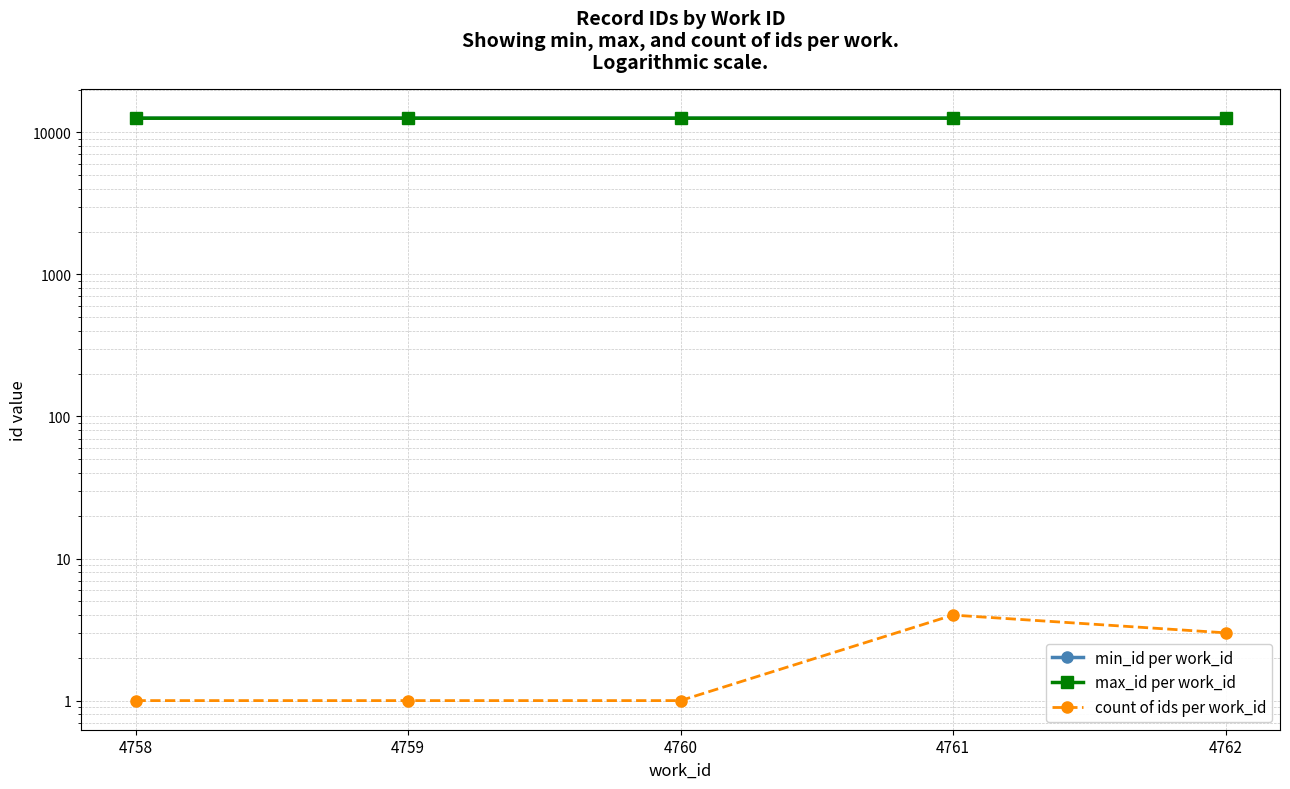

True or false: max_id per work_id and min_id per work_id cross at least once.

False